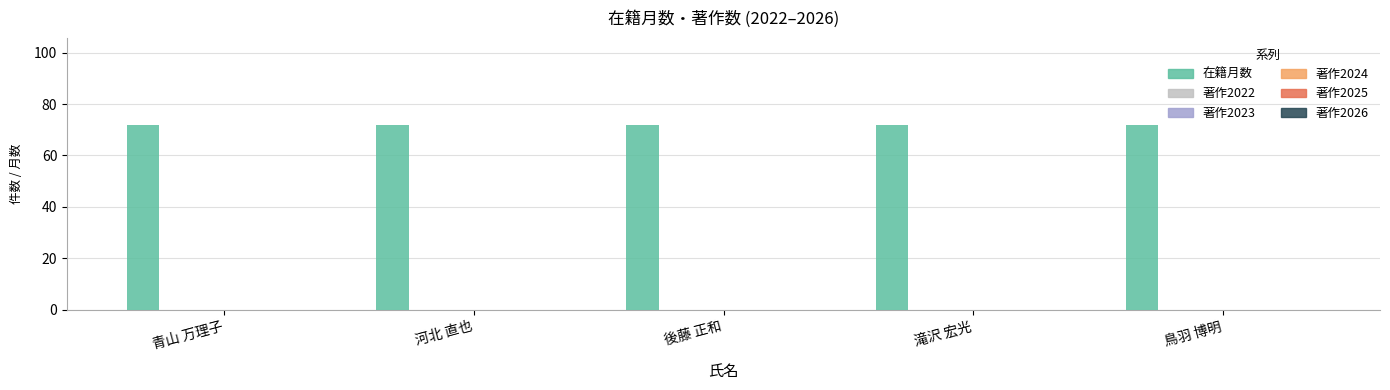

Reading left to right, transcribe all the data shown in this chart.

在籍月数: 青山 万理子=72	河北 直也=72	後藤 正和=72	滝沢 宏光=72	鳥羽 博明=72
著作2022: 青山 万理子=0	河北 直也=0	後藤 正和=0	滝沢 宏光=0	鳥羽 博明=0
著作2023: 青山 万理子=0	河北 直也=0	後藤 正和=0	滝沢 宏光=0	鳥羽 博明=0
著作2024: 青山 万理子=0	河北 直也=0	後藤 正和=0	滝沢 宏光=0	鳥羽 博明=0
著作2025: 青山 万理子=0	河北 直也=0	後藤 正和=0	滝沢 宏光=0	鳥羽 博明=0
著作2026: 青山 万理子=0	河北 直也=0	後藤 正和=0	滝沢 宏光=0	鳥羽 博明=0